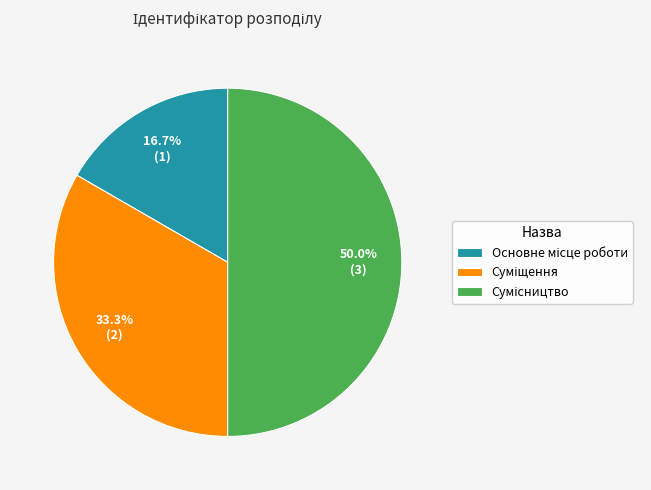

What is the largest slice in the pie chart?

Сумісництво